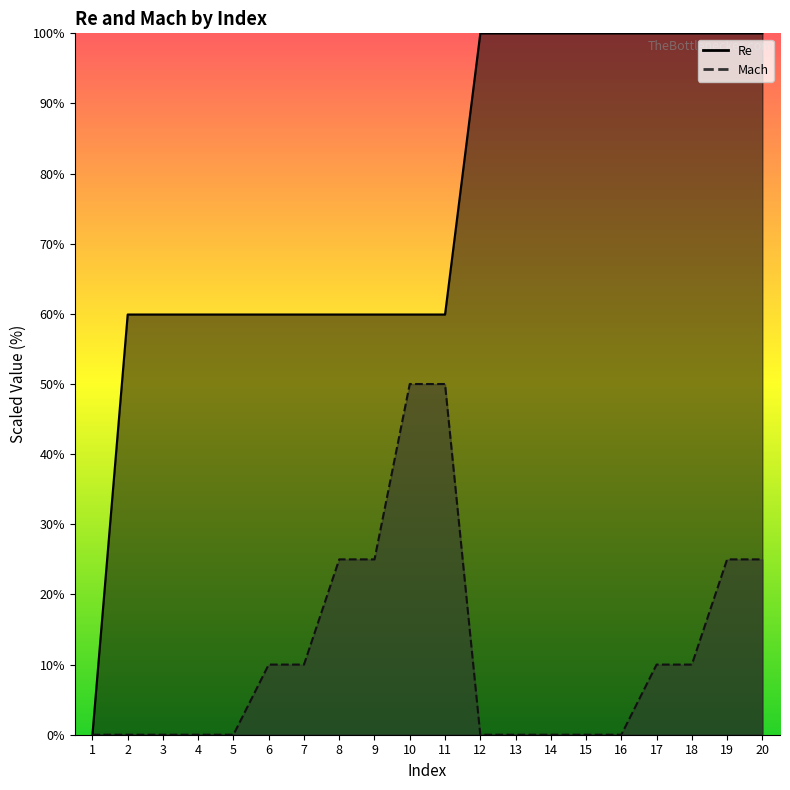

Reading left to right, what are all the values shown in this chart?

Re: 0.0	59.9	59.9	59.9	59.9	59.9	59.9	59.9	59.9	59.9	59.9	100.0	100.0	100.0	100.0	100.0	100.0	100.0	100.0	100.0
Mach: 0.0	0.0	0.0	0.0	0.0	10.0	10.0	25.0	25.0	50.0	50.0	0.0	0.0	0.0	0.0	0.0	10.0	10.0	25.0	25.0